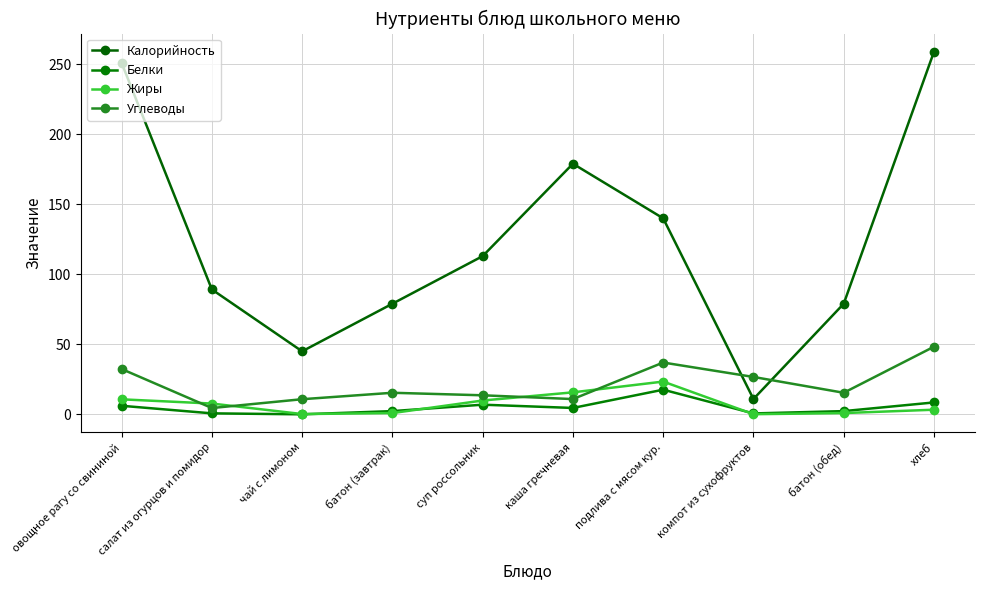

At which category is the sum across all series the highest?

хлеб